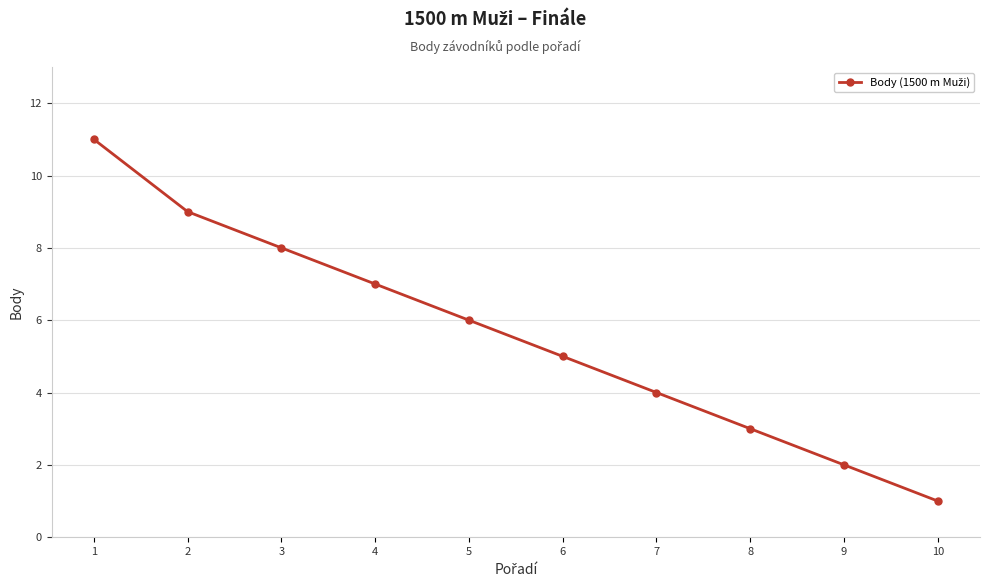

Reading left to right, extract all data points from this chart.

1=11	2=9	3=8	4=7	5=6	6=5	7=4	8=3	9=2	10=1